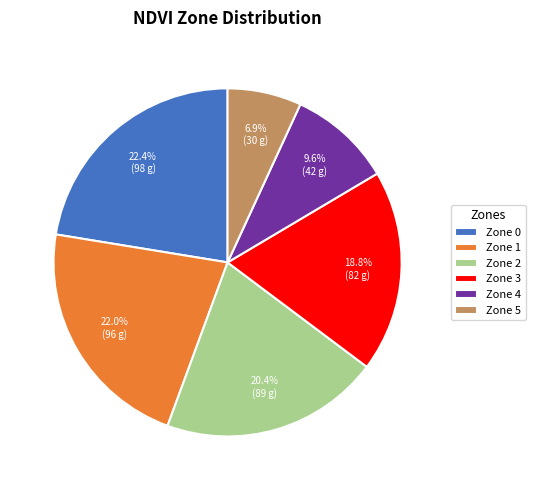

Between Zone 5 and Zone 0, which is larger?

Zone 0